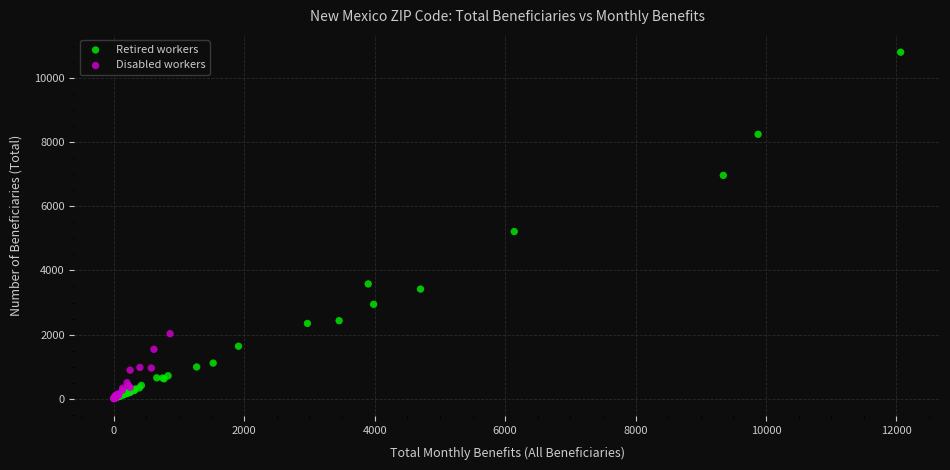

Which series reaches the maximum Y coordinate?

Retired workers